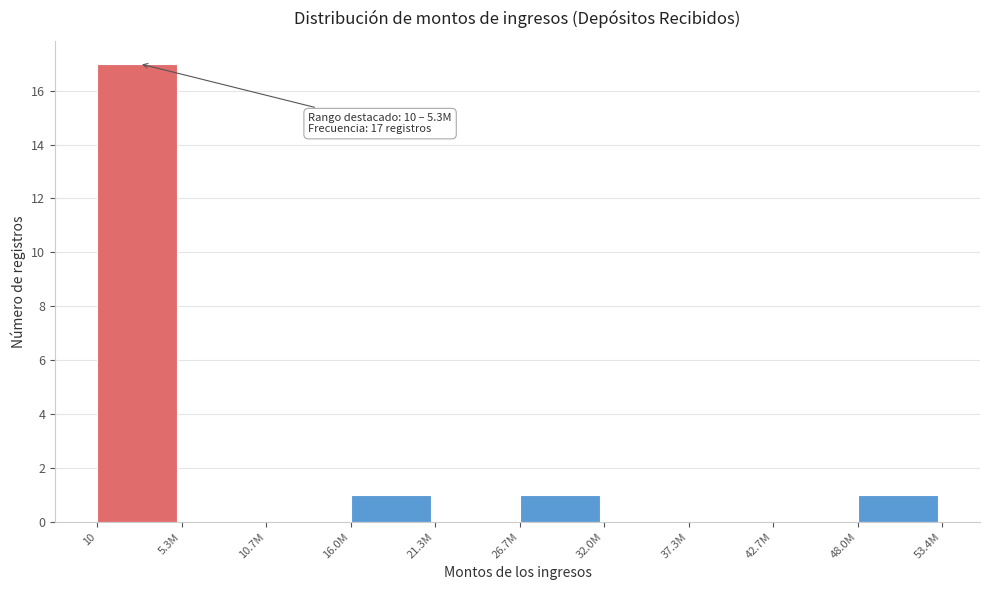

Reading left to right, list all the values displayed in this chart.

10=17	5.3M=0	10.7M=0	16.0M=1	21.3M=0	26.7M=1	32.0M=0	37.3M=0	42.7M=0	48.0M=1